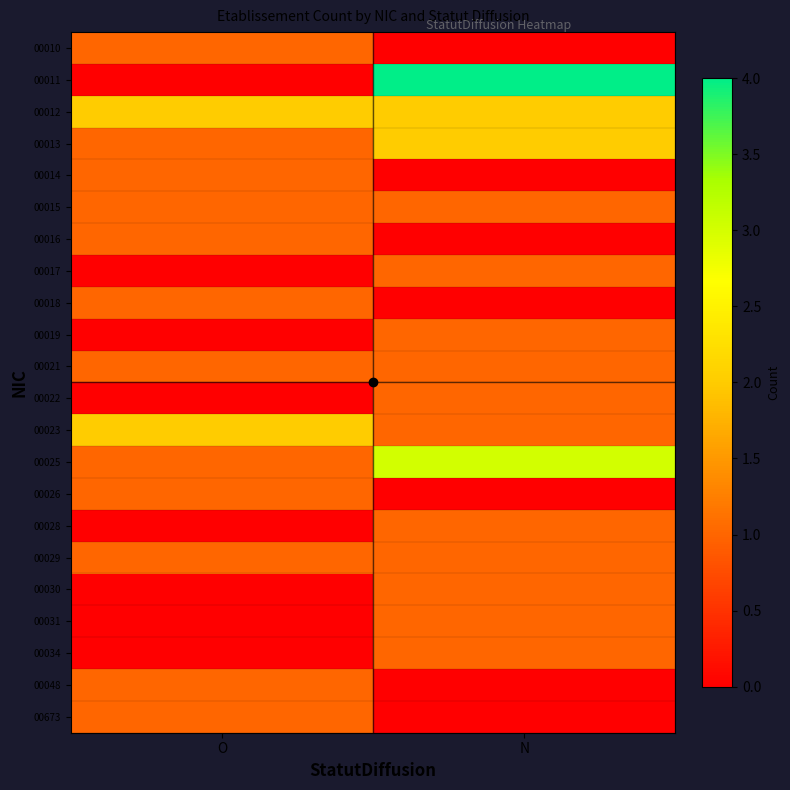

What is the difference between the highest and lowest values at N?

4